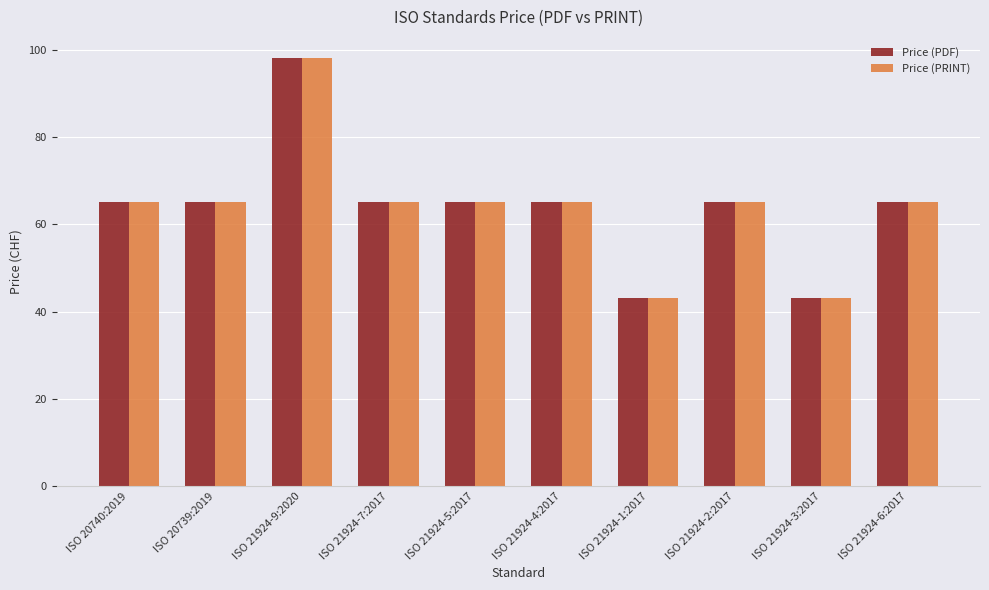

What are all the series names shown in the legend?

Price (PDF), Price (PRINT)